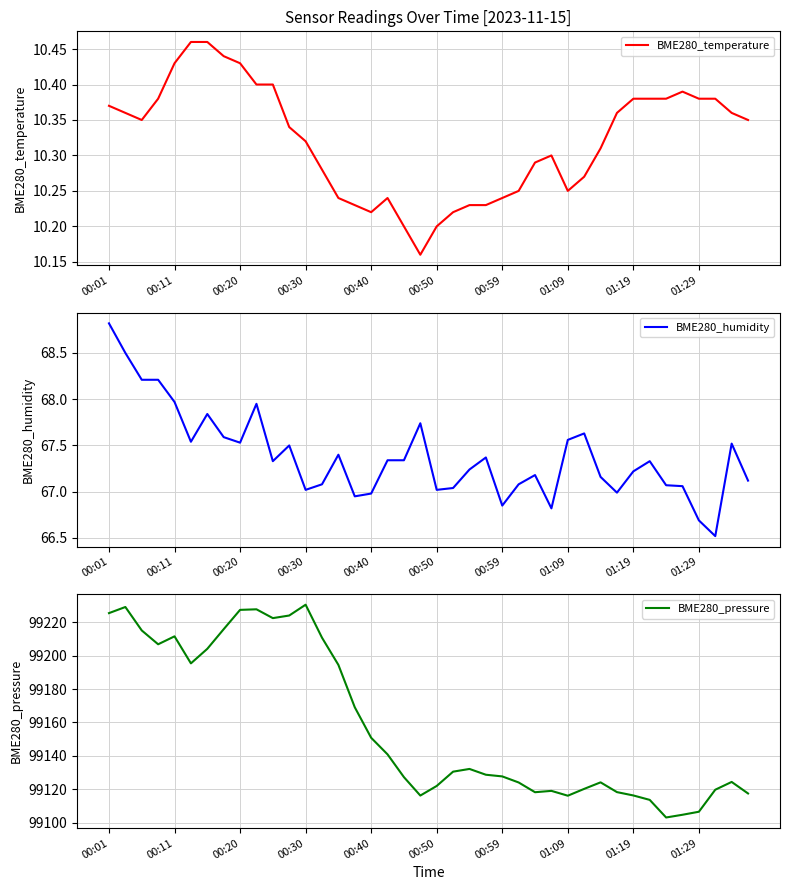

At how many categories does at least one series exceed 65760?

40